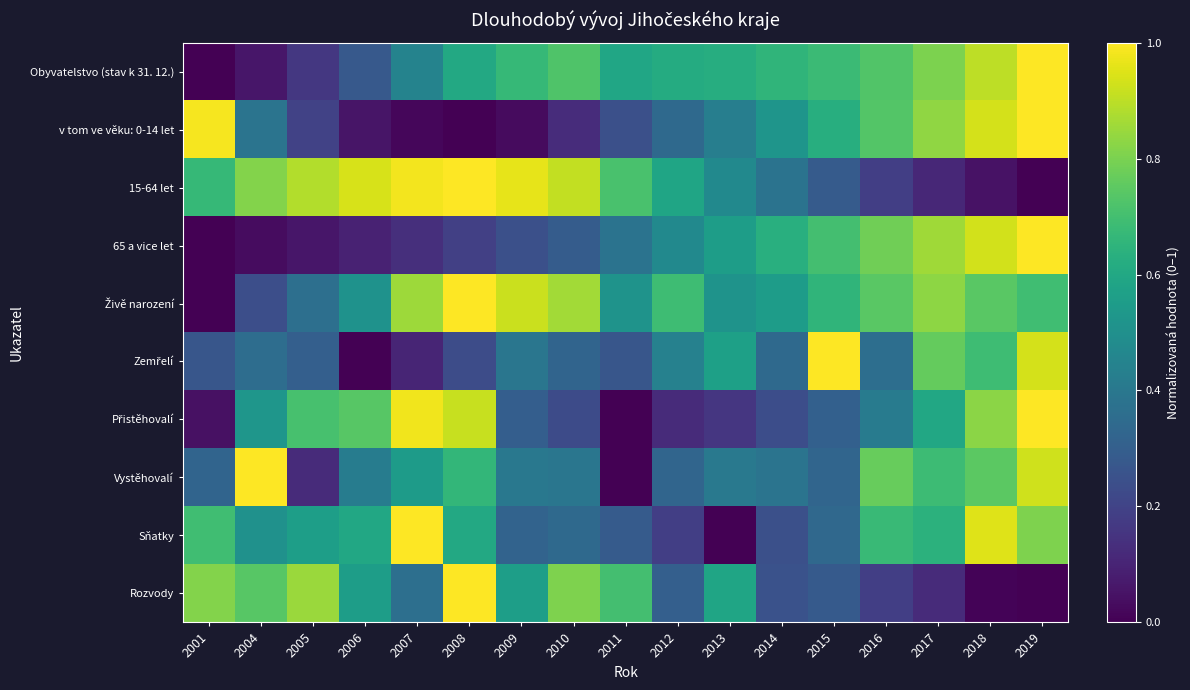

Which has a higher value, 2004 or 2001?

2004